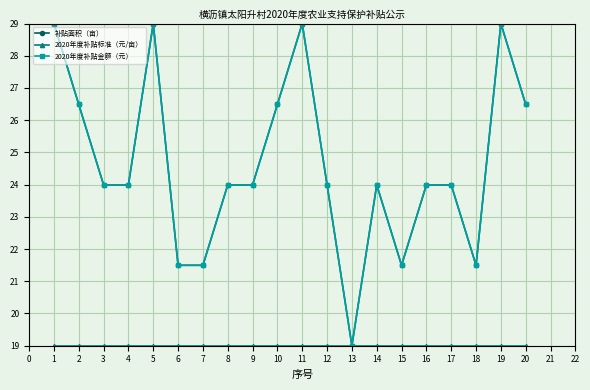

What is the value of the 2020年度补贴金额（元） point at the 18th from the left?

21.5